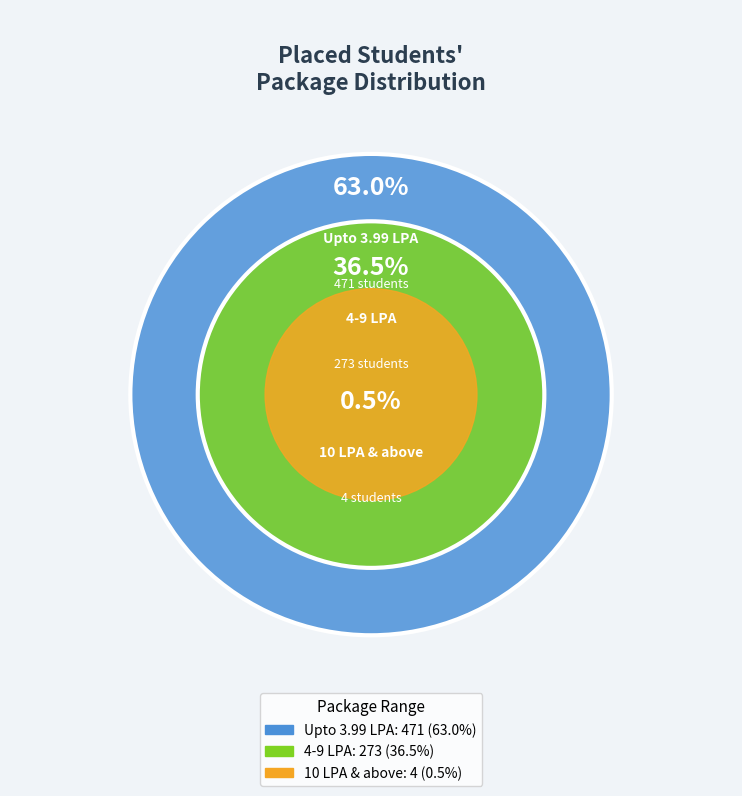

To the nearest percent, what is the difference between the largest and smallest slice percentages?

62%